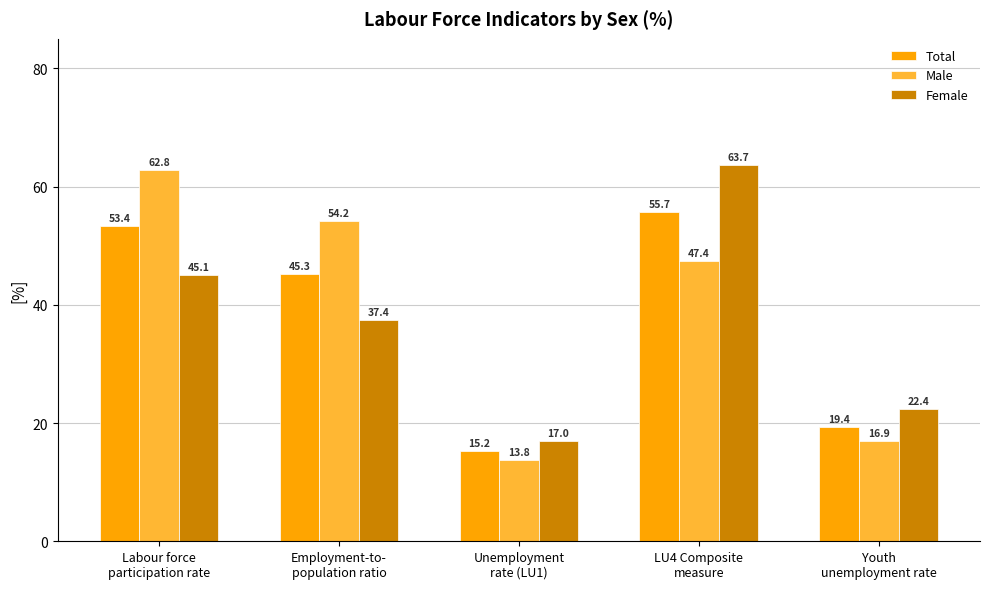

List the series in order of their overall mean, lowest first.

Female, Total, Male